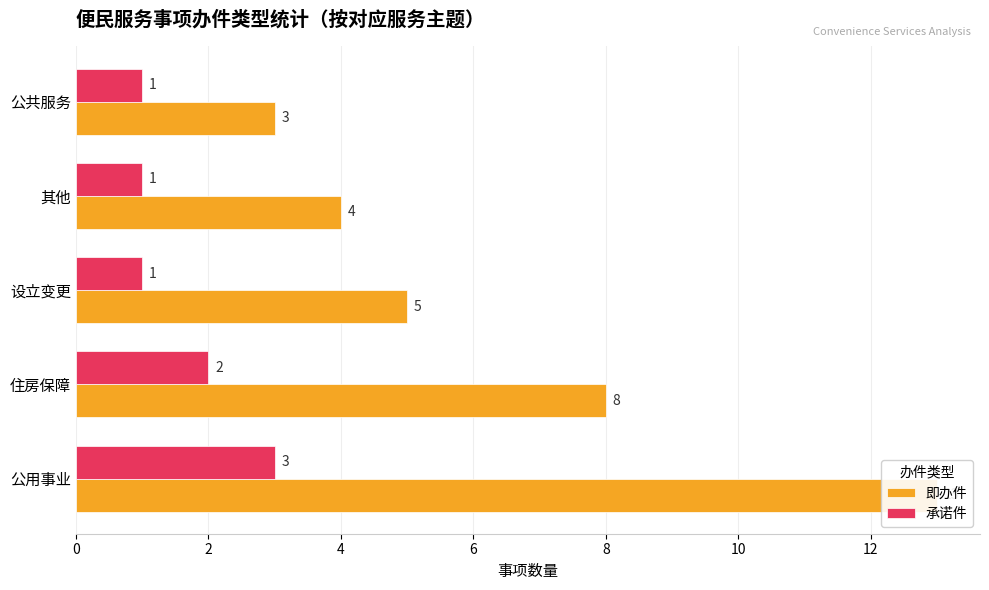

Rank the series by their average value, from lowest to highest.

承诺件, 即办件